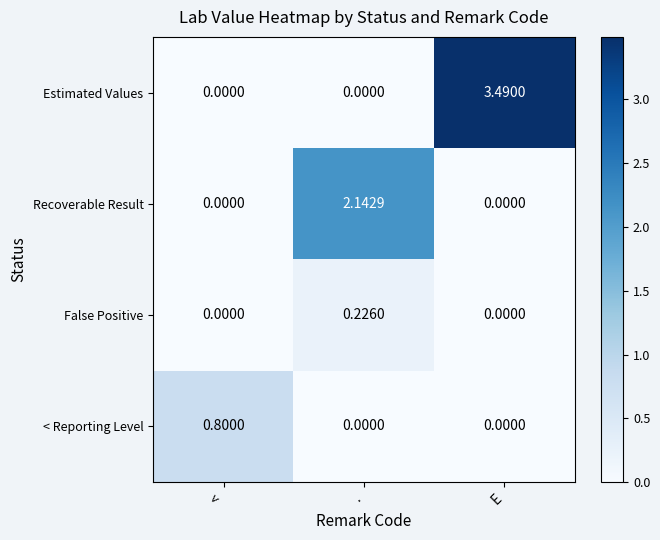

Rank the series by their average value, from lowest to highest.

False Positive, < Reporting Level, Recoverable Result, Estimated Values